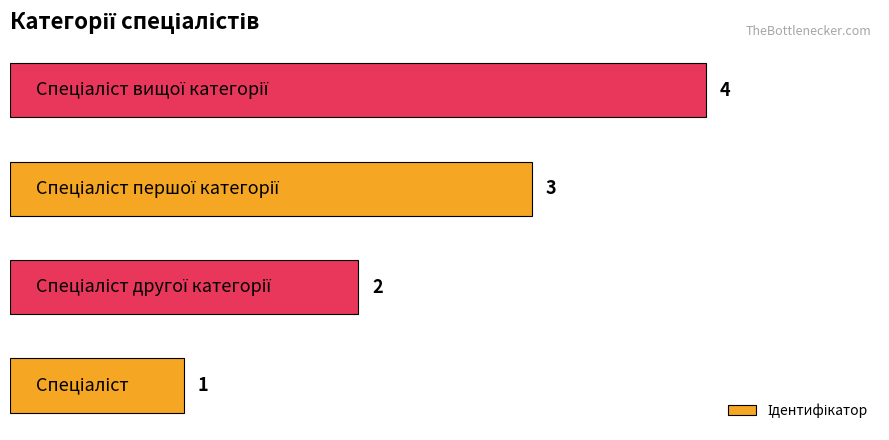

How many bars are there in total?

4